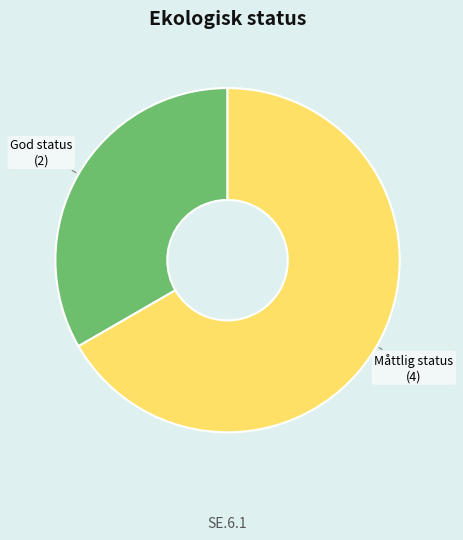

Combined, do Måttlig status and God status account for over 50%?

Yes